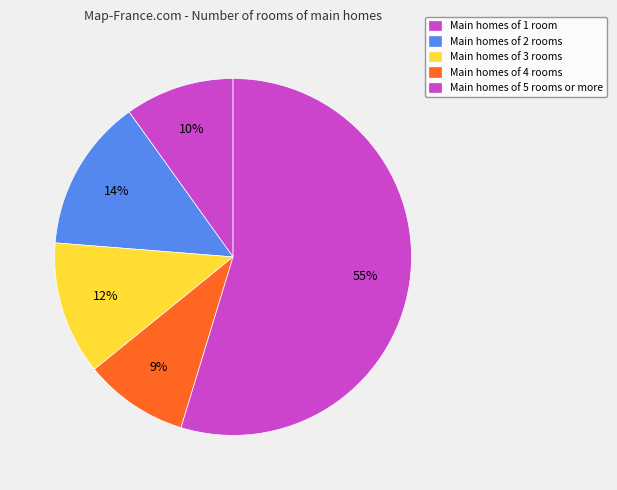

Count the number of slices in the pie.

5